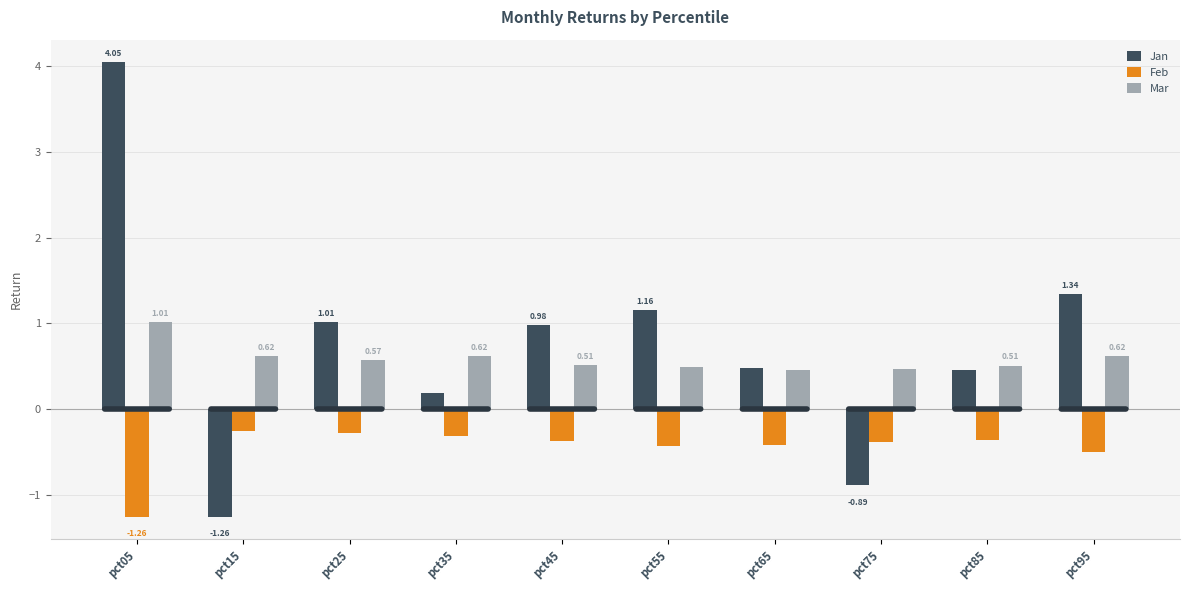

Is the value of Jan at pct95 greater than the value of Mar at pct55?

Yes